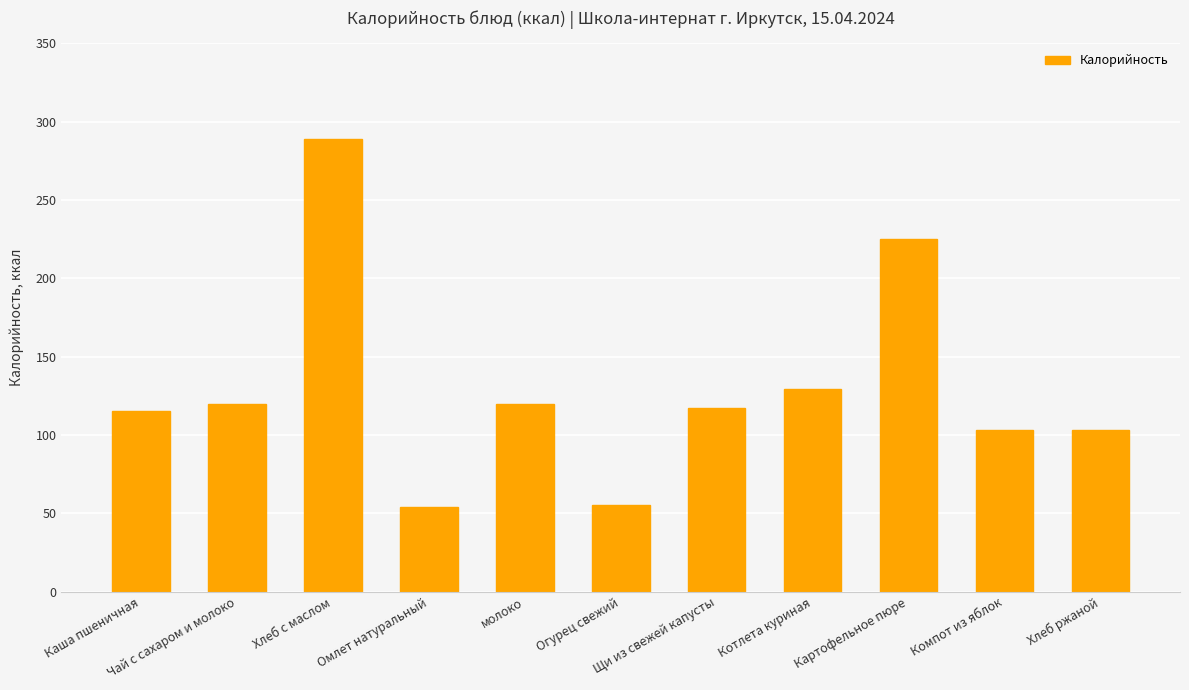

What is the value of the 8th bar from the left?

129